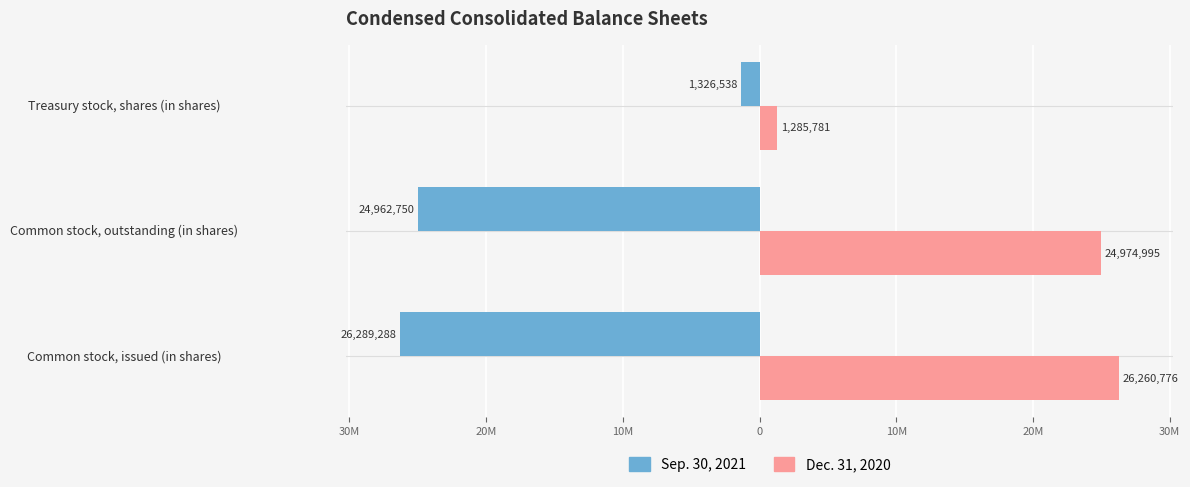

What are all the series names shown in the legend?

Sep. 30, 2021, Dec. 31, 2020